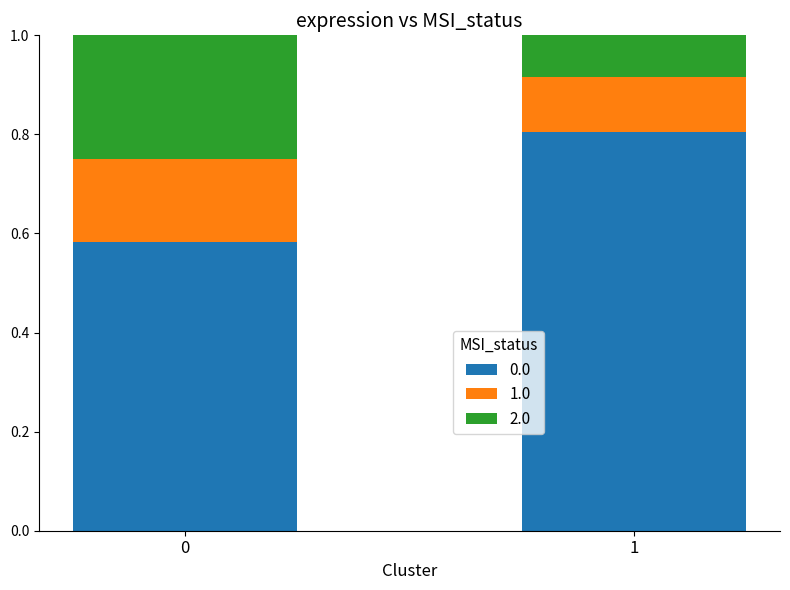

Is it true that 0.0 equals 0.9 at 0?

False